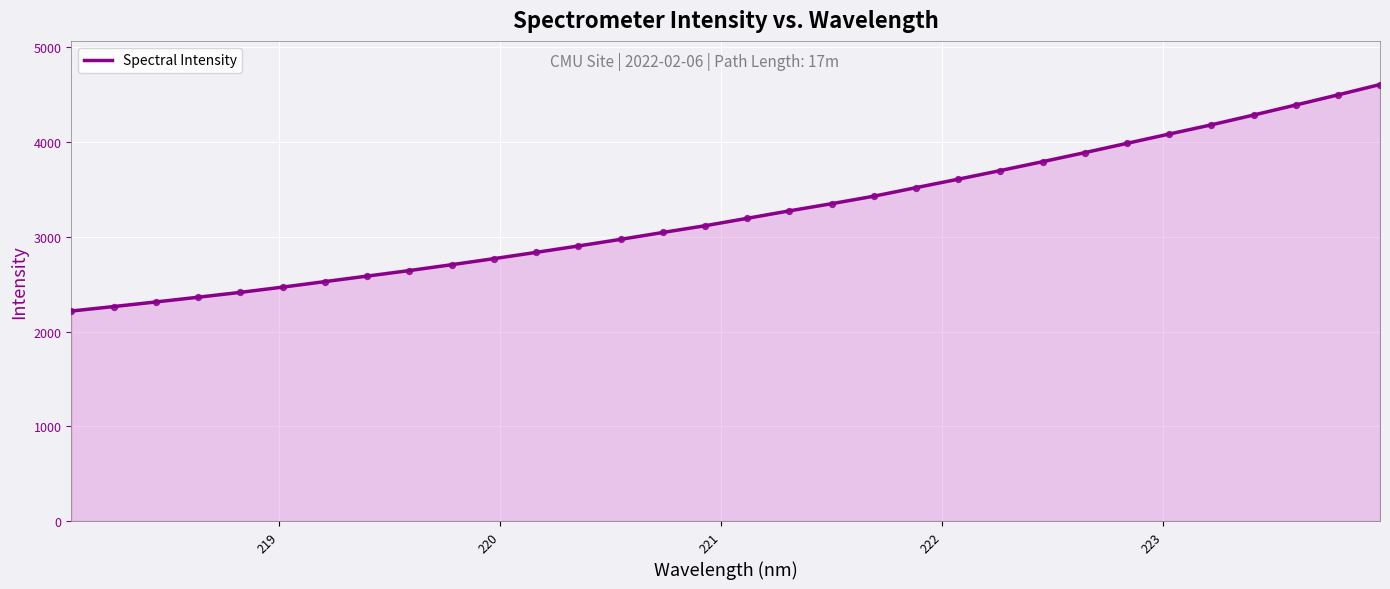

What is the maximum value shown in the chart?

4606.7